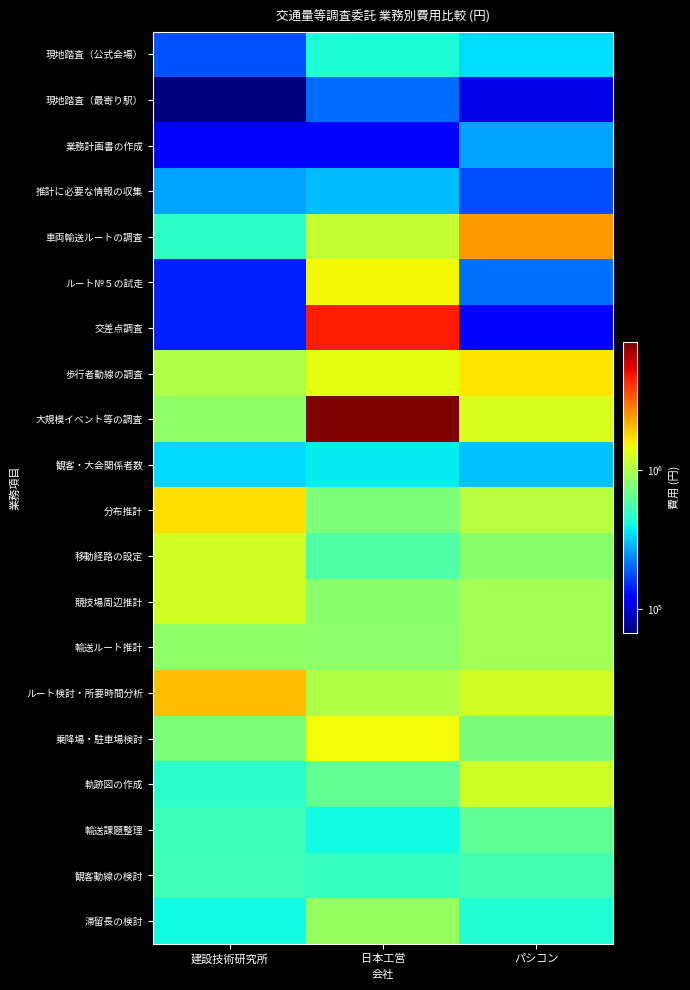

Rank the series by their maximum value, from highest to lowest.

大規模イベント等の調査, 交差点調査, 車両輸送ルートの調査, ルート検討・所要時間分析, 分布推計, 歩行者動線の調査, ルート№５の試走, 乗降場・駐車場検討, 移動経路の設定, 競技場周辺推計, 軌跡図の作成, 輸送ルート推計, 滞留長の検討, 輸送課題整理, 観客動線の検討, 現地踏査（公式会場）, 観客・大会関係者数, 推計に必要な情報の収集, 業務計画書の作成, 現地踏査（最寄り駅）